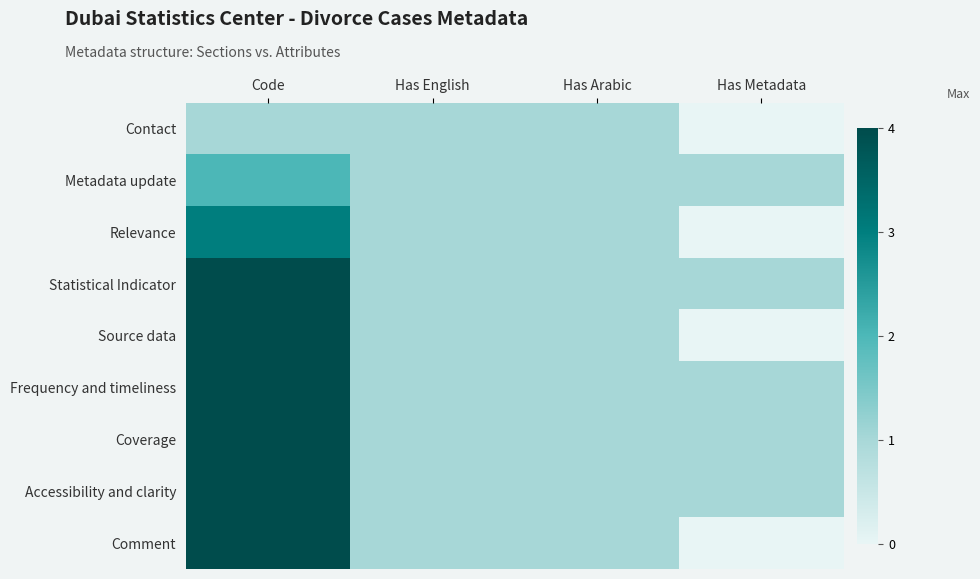

At Has Metadata, list the series in order from smallest to largest.

Contact, Relevance, Source data, Comment, Metadata update, Statistical Indicator, Frequency and timeliness, Coverage, Accessibility and clarity